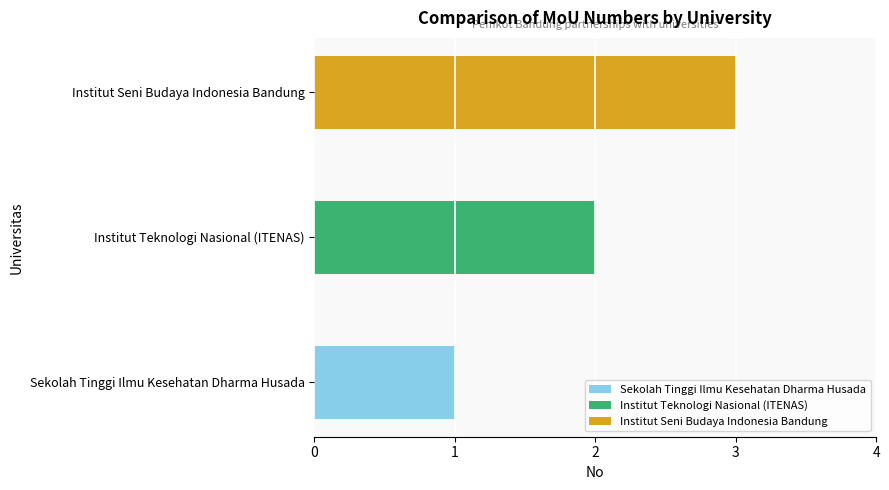

At which category does the chart reach its minimum across all series?

Sekolah Tinggi Ilmu Kesehatan Dharma Husada